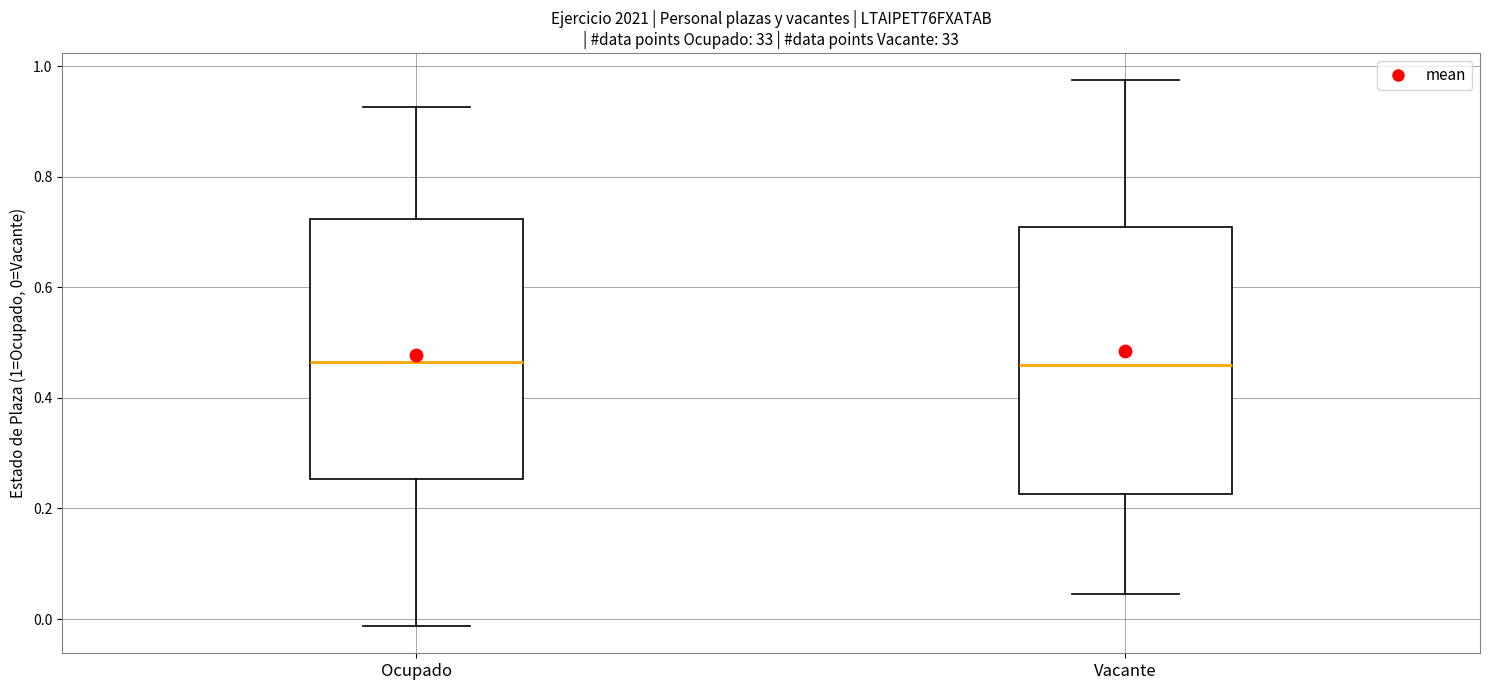

Reading left to right, read every box against the y-axis: the position of its median line, the range the box covers, and the ends of its whiskers. The values are not printed on the chart, so give them approximately, as read against the axis.

Ocupado: median 0.46, box 0.26 to 0.72, whiskers -0.02 to 0.92
Vacante: median 0.46, box 0.22 to 0.70, whiskers 0.04 to 0.98